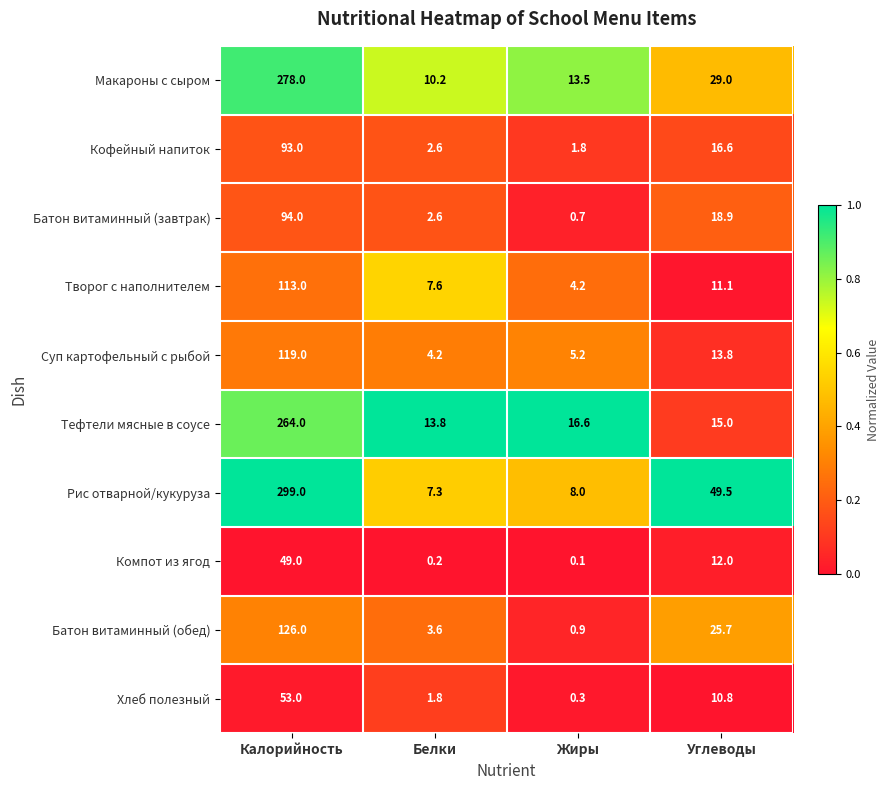

How many categories are shown in the chart?

4